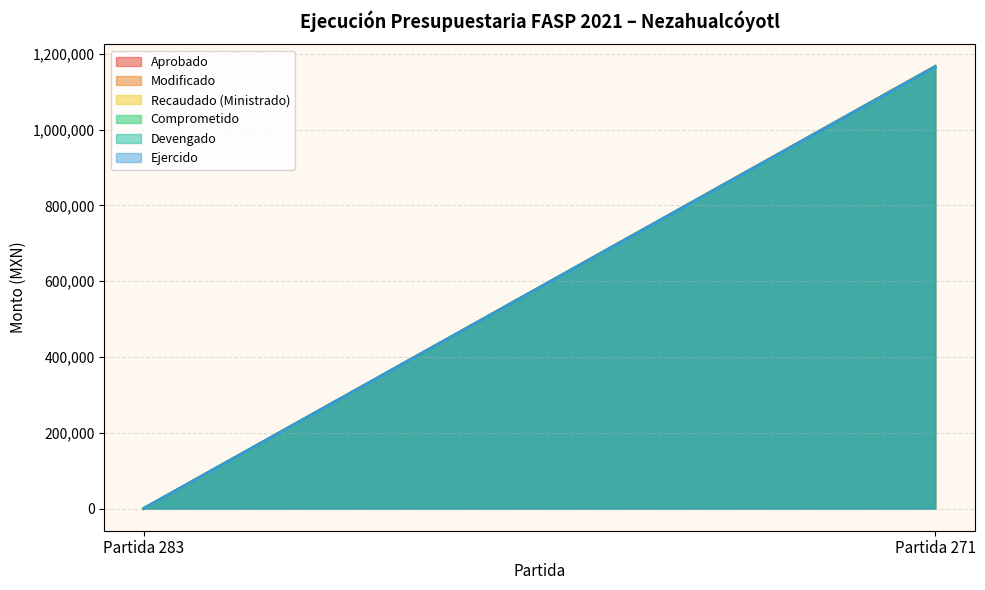

How many values in the Ejercido series are below 1165907?

1